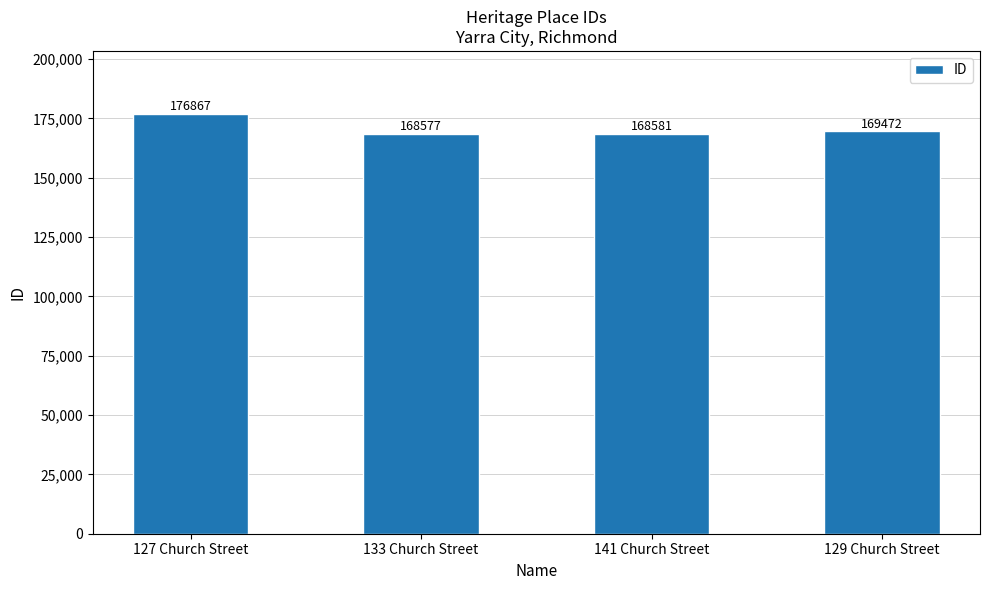

What is the greatest value displayed?

176867